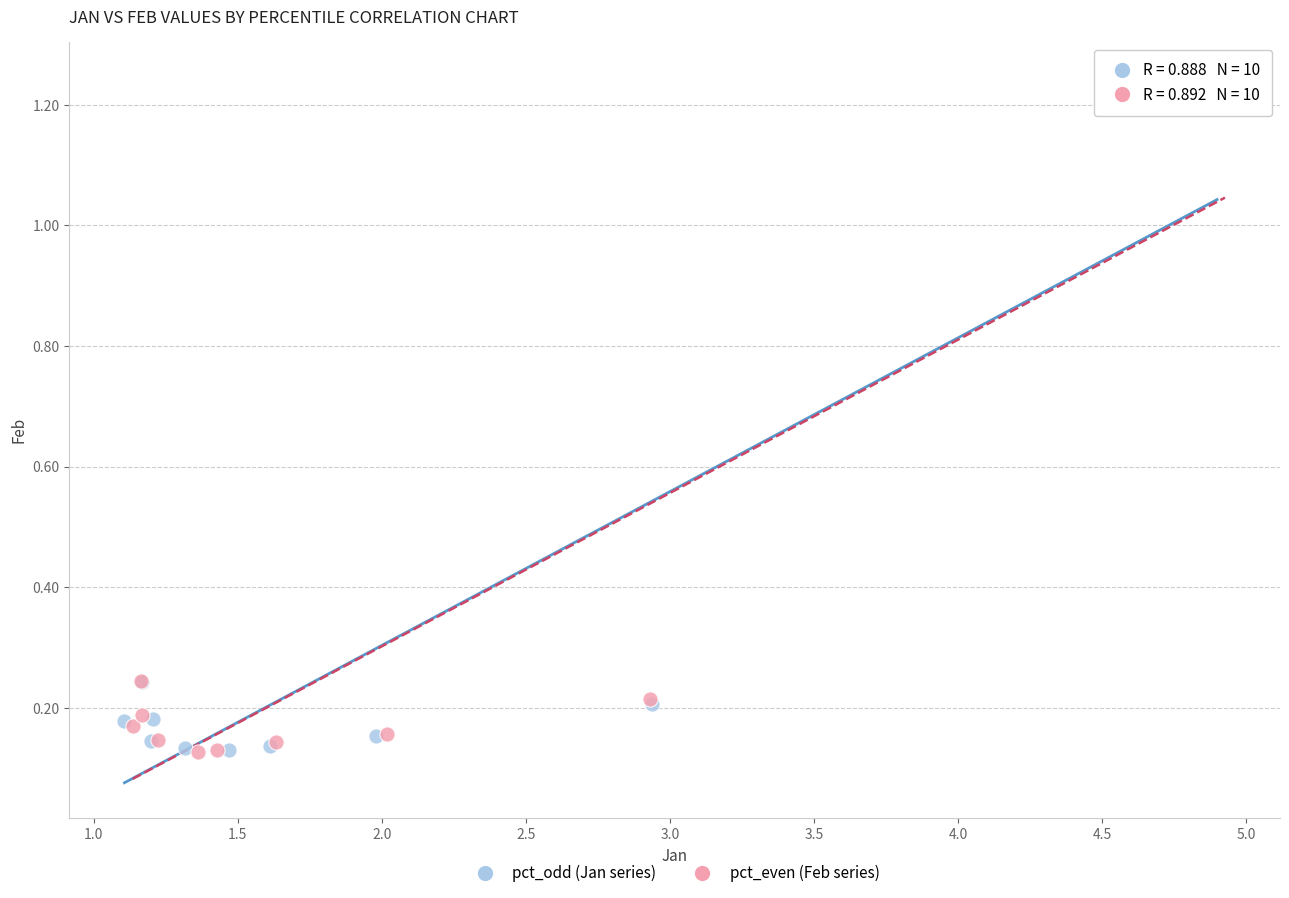

What are all the series names shown in the legend?

pct_odd (Jan series), pct_even (Feb series)